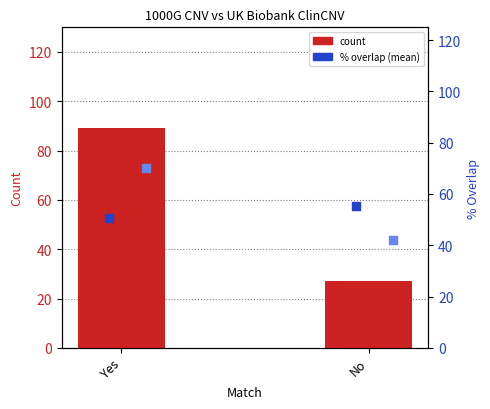

Which series has the widest spread of Y values?

count